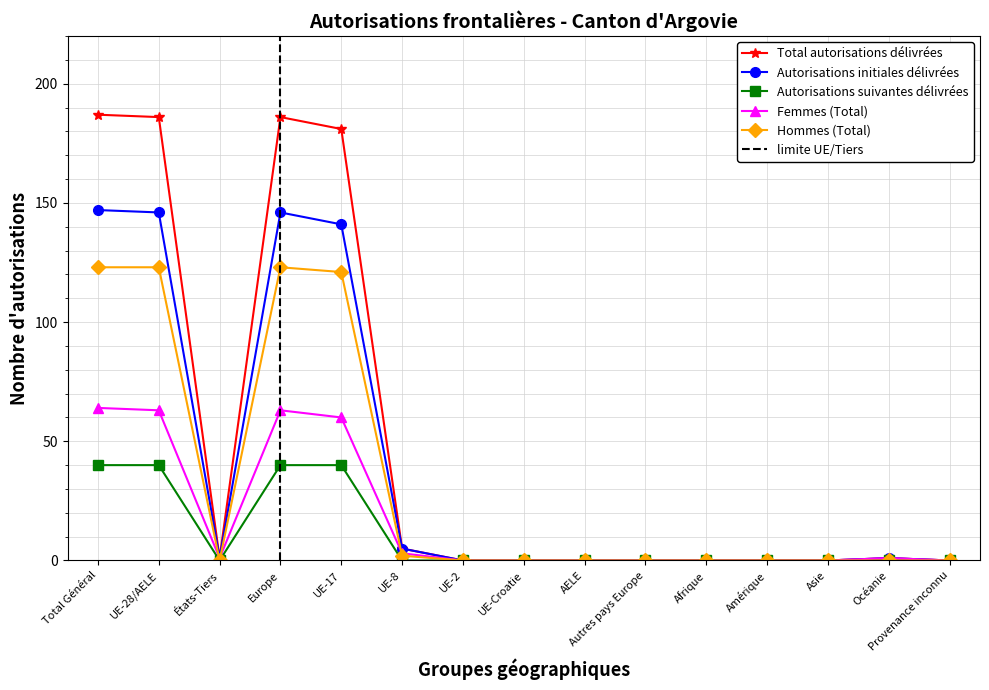

At how many categories does at least one series exceed 114?

4